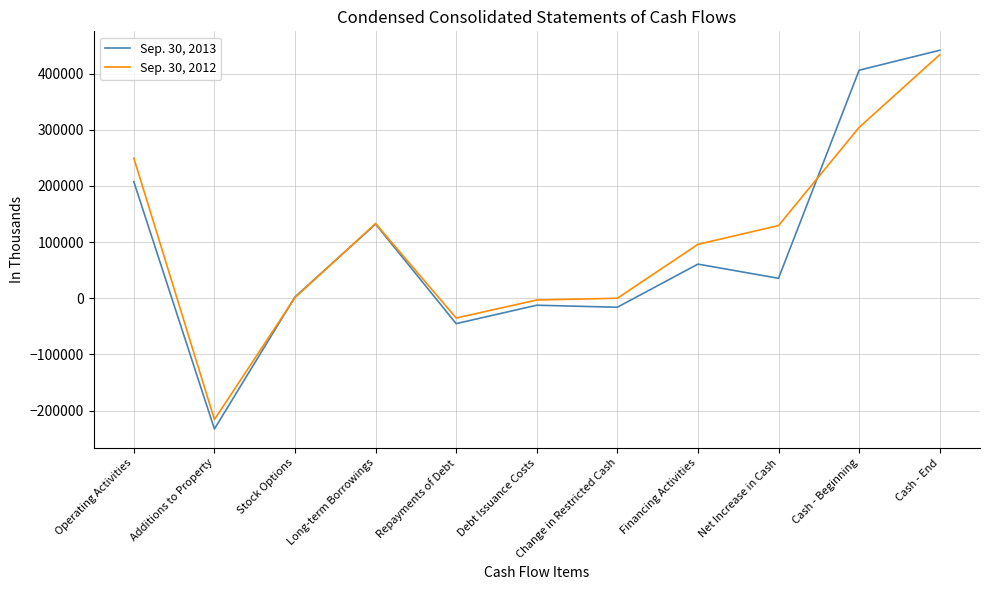

What is the spread (max minus min) of values at Cash - Beginning?

101765